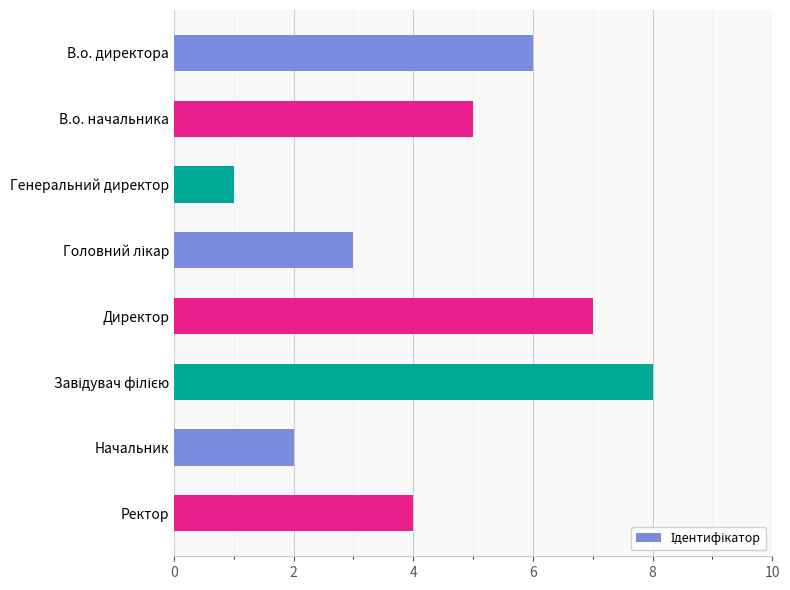

Count the values in the range 3 to 7.

5